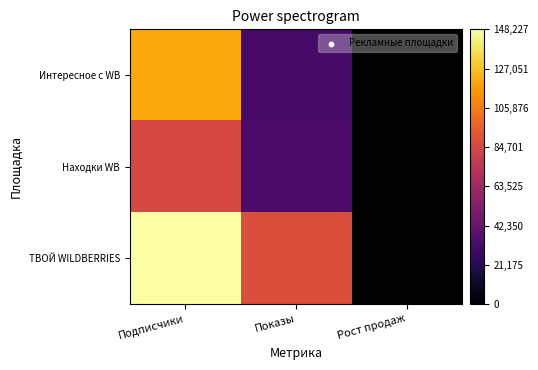

At how many categories does at least one series exceed 25280?

2